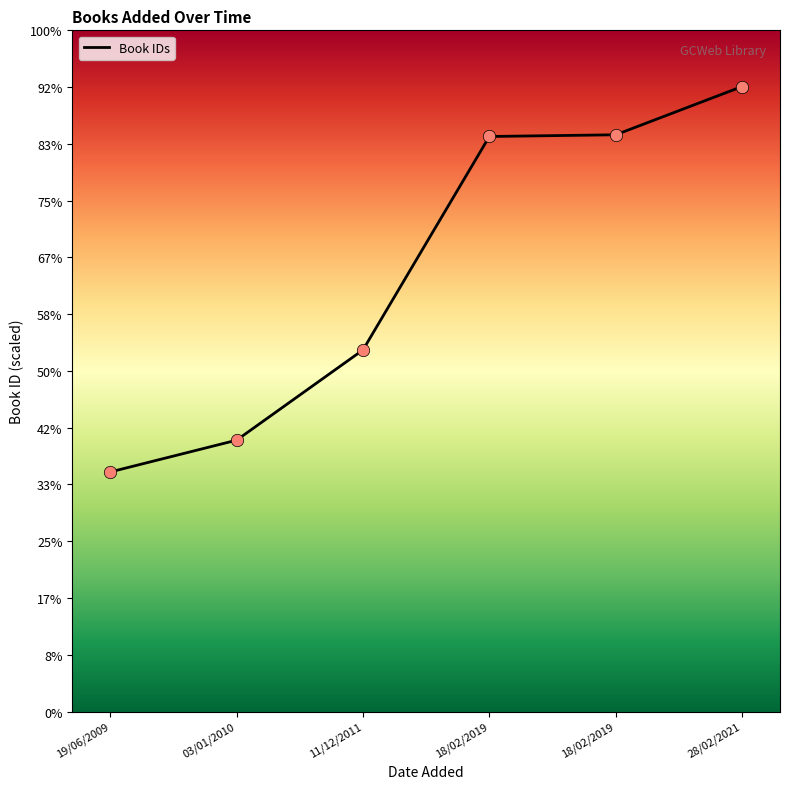

What is the change in value from 03/01/2010 to 11/12/2011?

+159